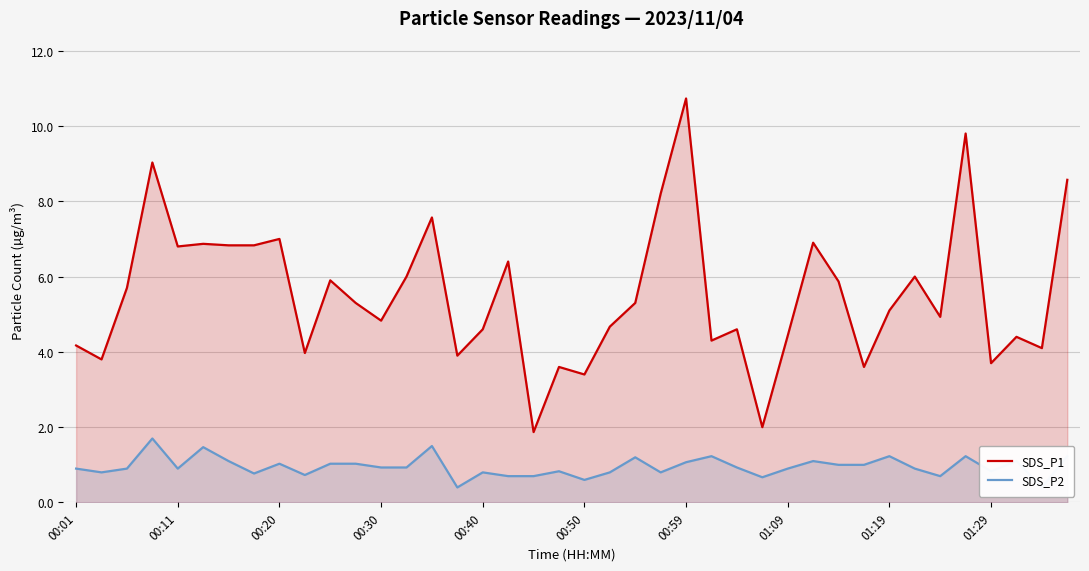

Reading left to right, transcribe all the data shown in this chart.

SDS_P1: 4.2	3.8	5.7	9.0	6.8	6.9	6.8	6.8	7.0	4.0	5.9	5.3	4.8	6.0	7.6	3.9	4.6	6.4	1.9	3.6	3.4	4.7	5.3	8.2	10.7	4.3	4.6	2.0	4.4	6.9	5.9	3.6	5.1	6.0	4.9	9.8	3.7	4.4	4.1	8.6
SDS_P2: 0.9	0.8	0.9	1.7	0.9	1.5	1.1	0.8	1.0	0.7	1.0	1.0	0.9	0.9	1.5	0.4	0.8	0.7	0.7	0.8	0.6	0.8	1.2	0.8	1.1	1.2	0.9	0.7	0.9	1.1	1.0	1.0	1.2	0.9	0.7	1.2	0.8	1.1	0.4	1.2